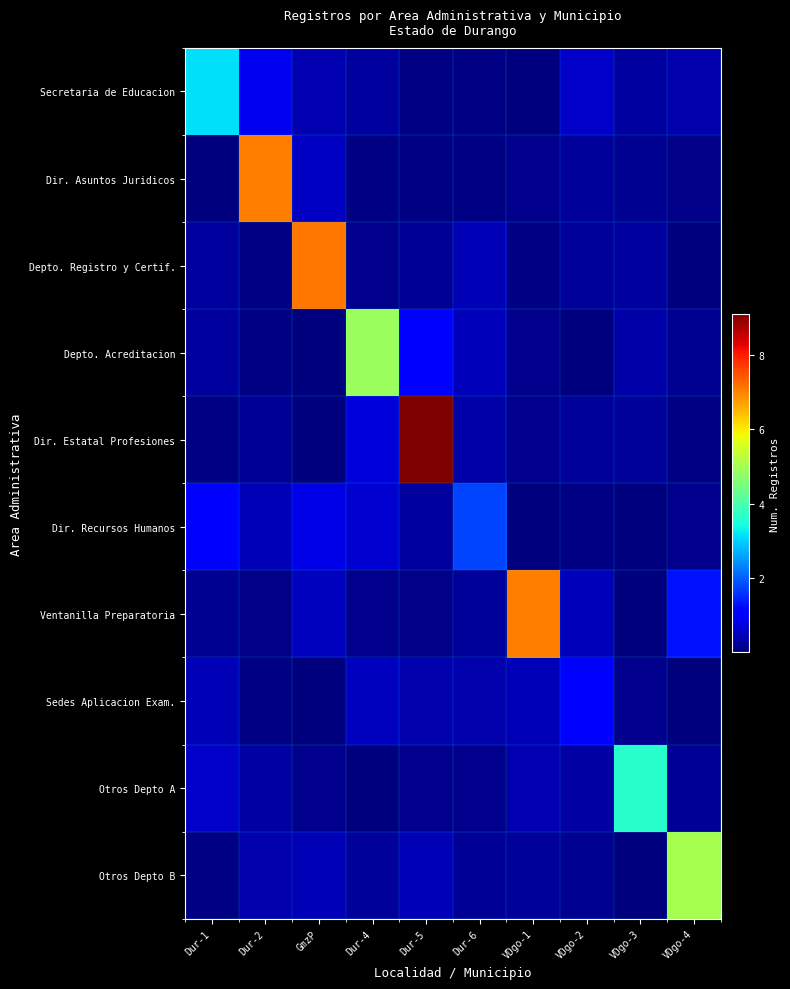

Rank the series at Dur-1 from highest to lowest value.

Secretaria de Educacion, Dir. Recursos Humanos, Otros Depto A, Sedes Aplicacion Exam., Depto. Registro y Certif., Depto. Acreditacion, Ventanilla Preparatoria, Dir. Estatal Profesiones, Otros Depto B, Dir. Asuntos Juridicos